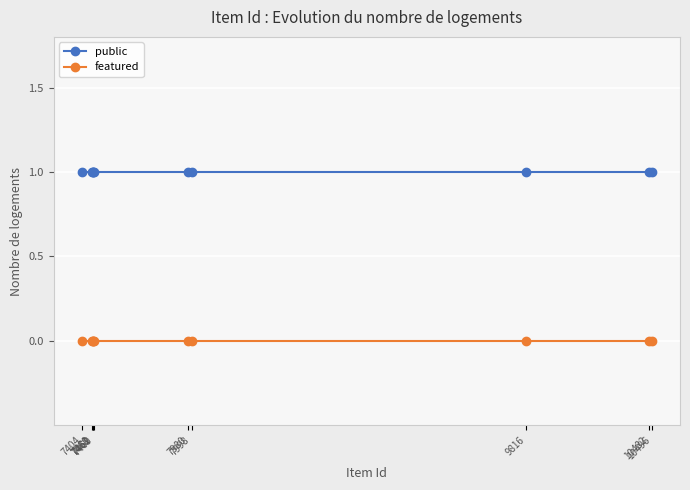

True or false: public and featured cross at least once.

False